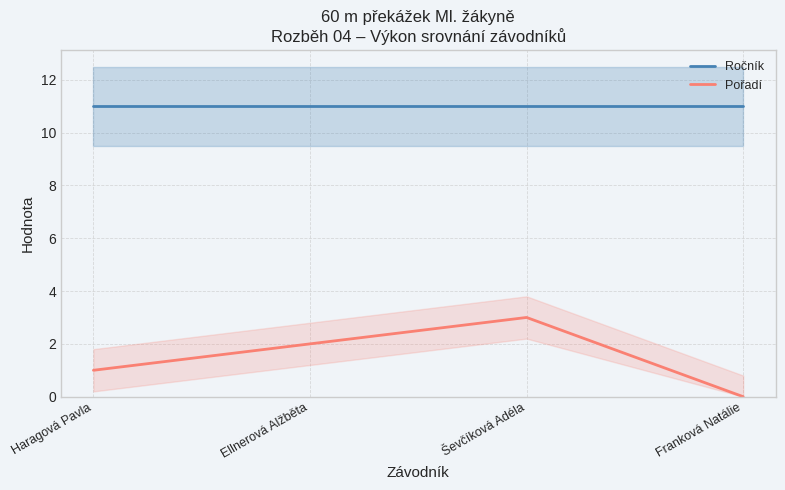

At which category is the sum across all series the highest?

Ševčíková Adéla